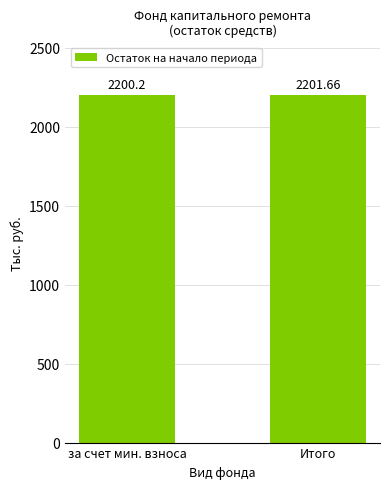

What is the label of the 2nd bar from the right?

за счет мин. взноса